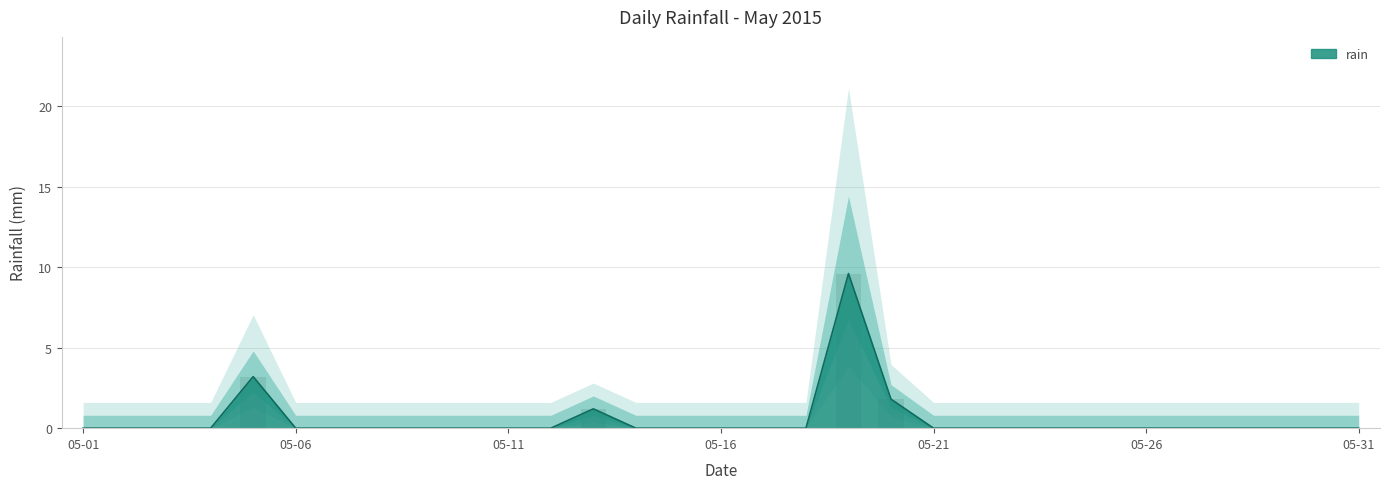

Reading left to right, what are all the values shown in this chart?

0.0	0.0	0.0	0.0	3.2	0.0	0.0	0.0	0.0	0.0	0.0	0.0	1.2	0.0	0.0	0.0	0.0	0.0	9.6	1.8	0.0	0.0	0.0	0.0	0.0	0.0	0.0	0.0	0.0	0.0	0.0